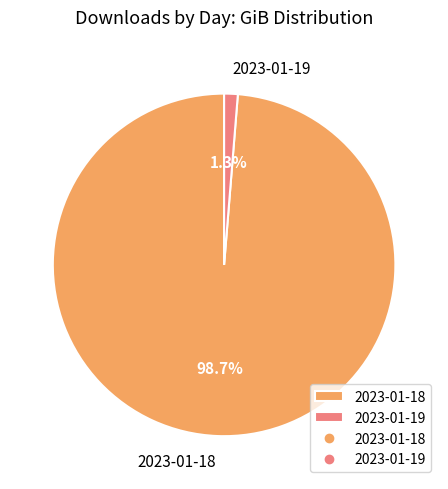

To the nearest percent, what is the difference between the largest and smallest slice percentages?

97%